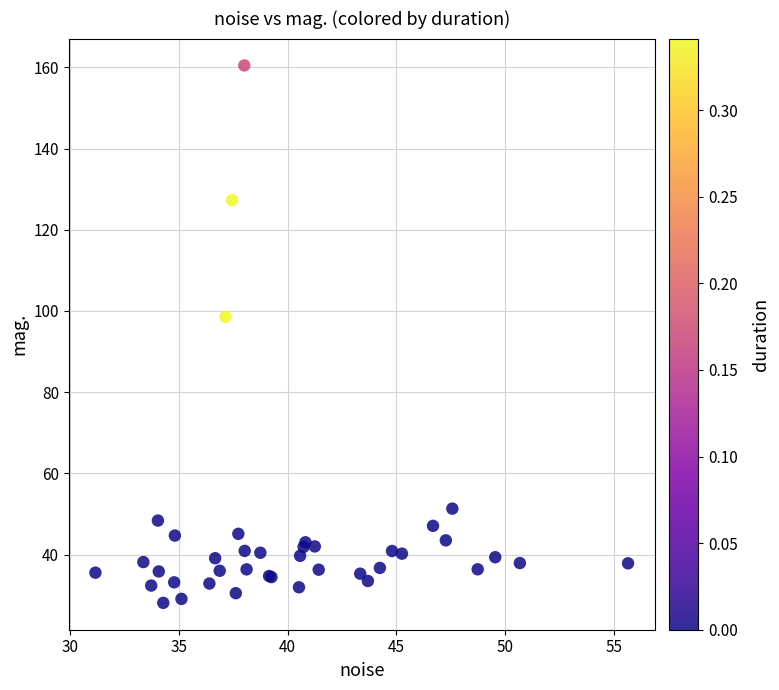

What Y value in the scatter plot is closest to 94?

98.5